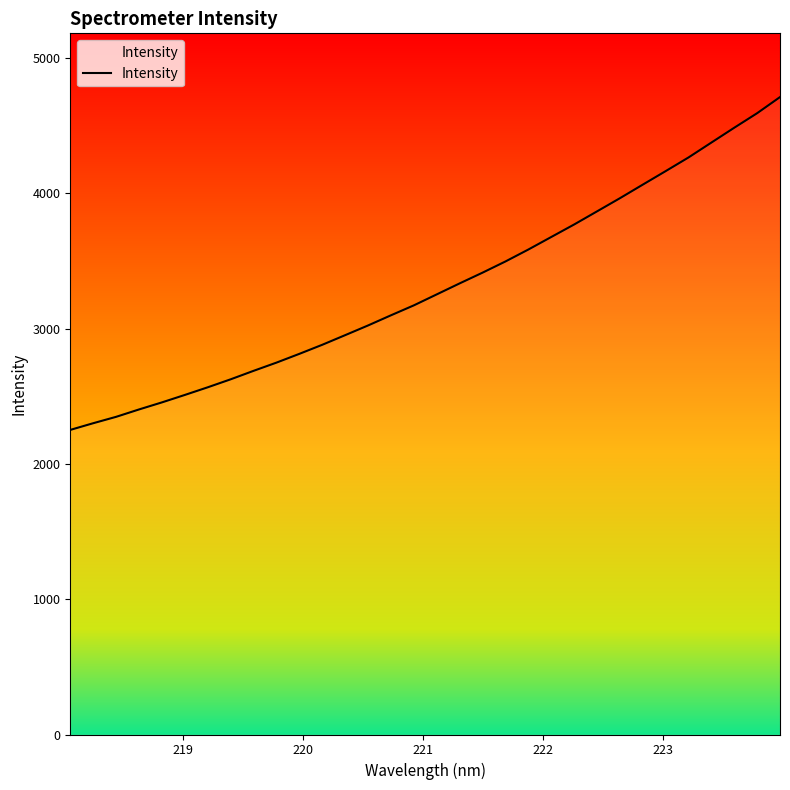

How many categories are shown in the chart?

32